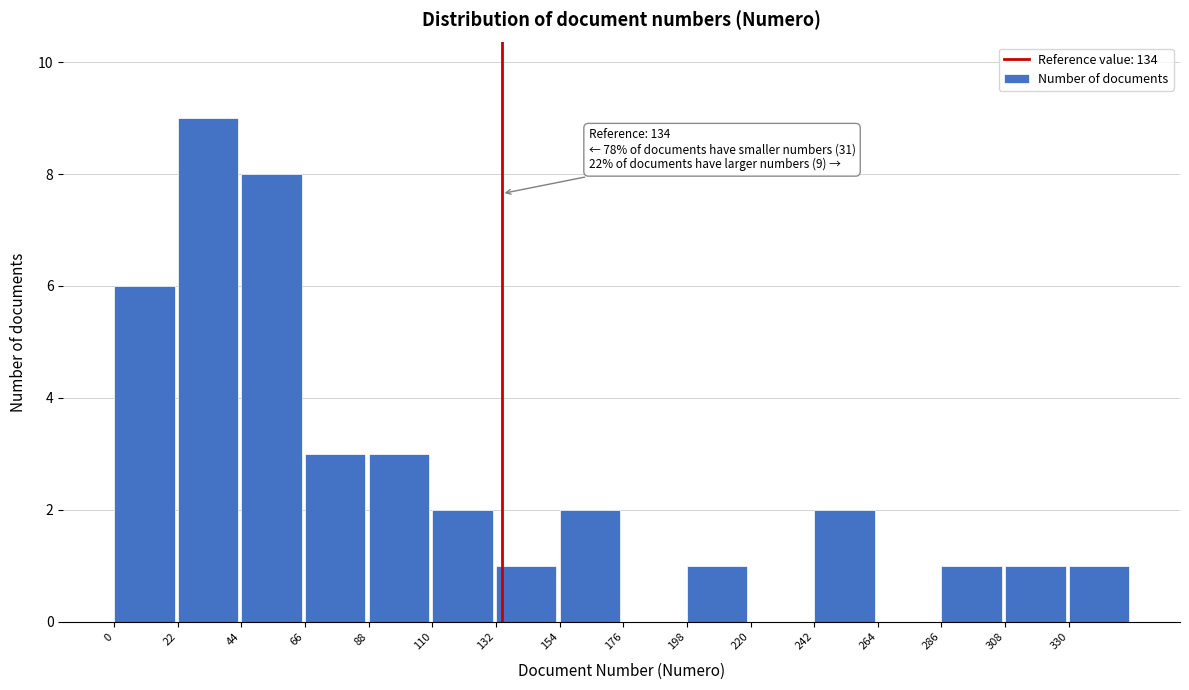

Over which range of the x-axis is the bar tallest?

22 to 44